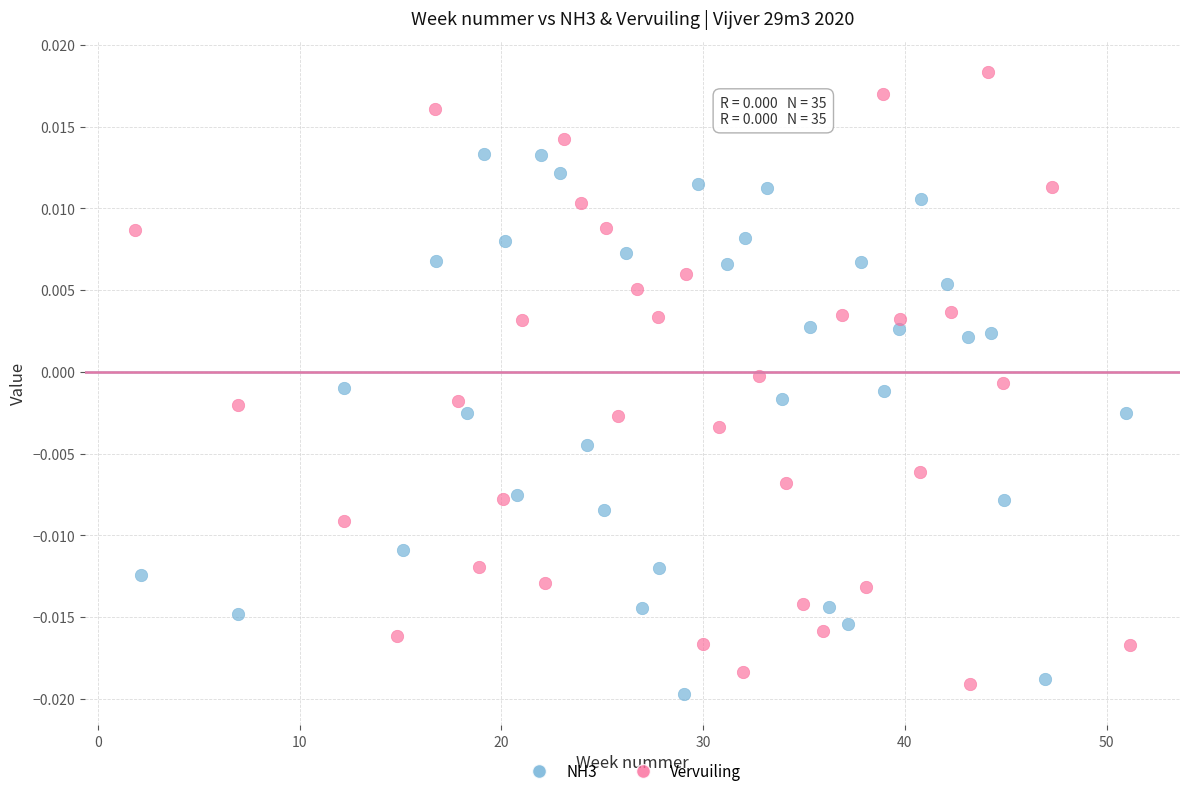

Which series reaches the maximum Y coordinate?

Vervuiling